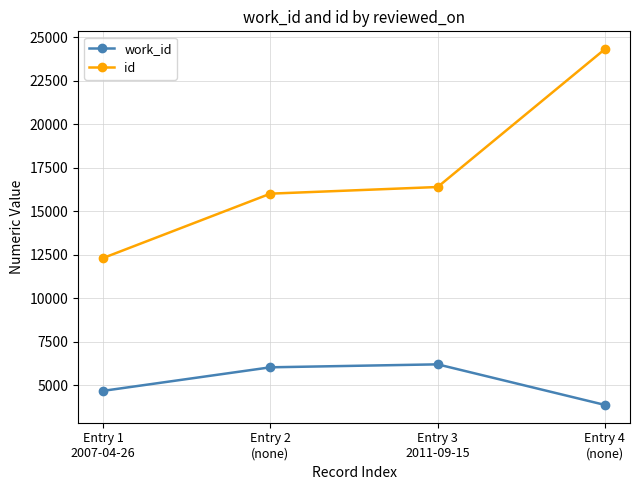

What is the average value of the id series?

17253